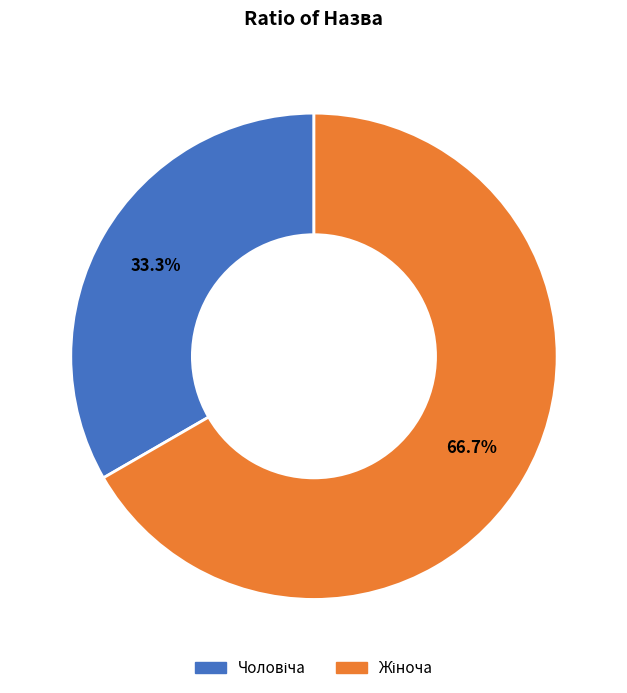

To the nearest percent, what is the average slice percentage?

50%